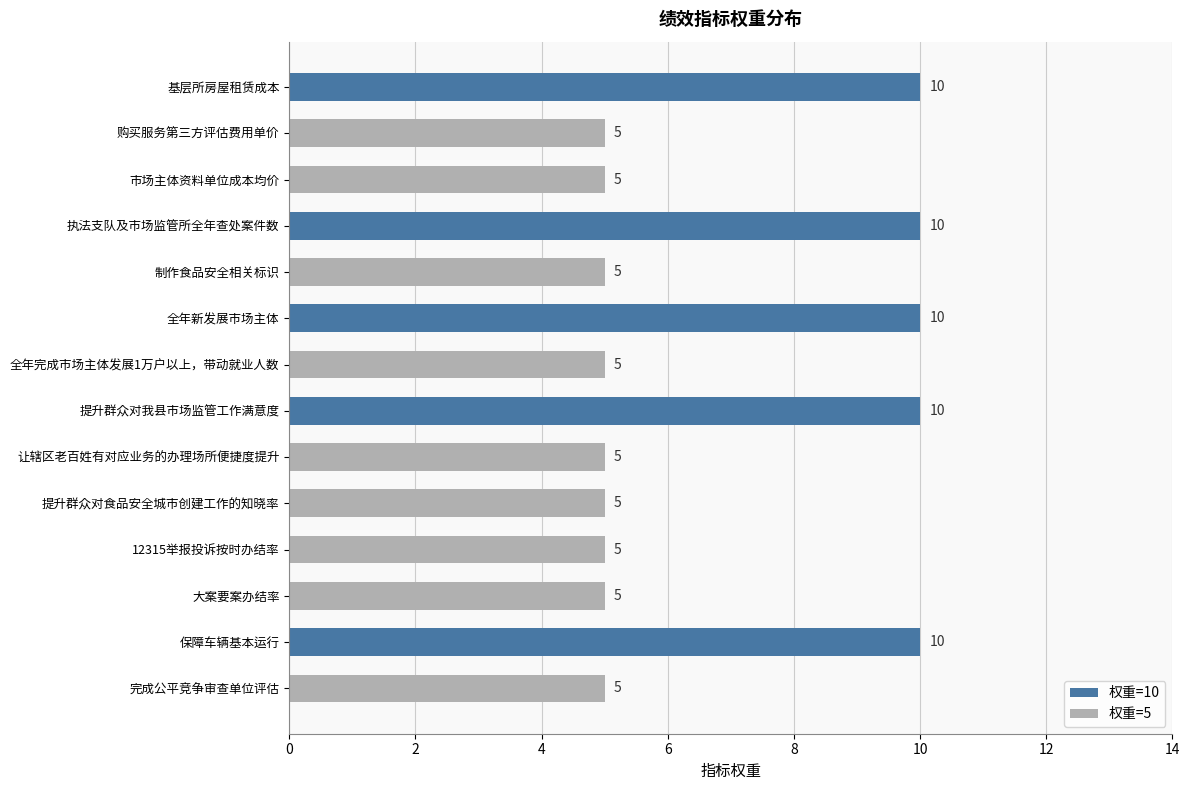

What is the average value?

7